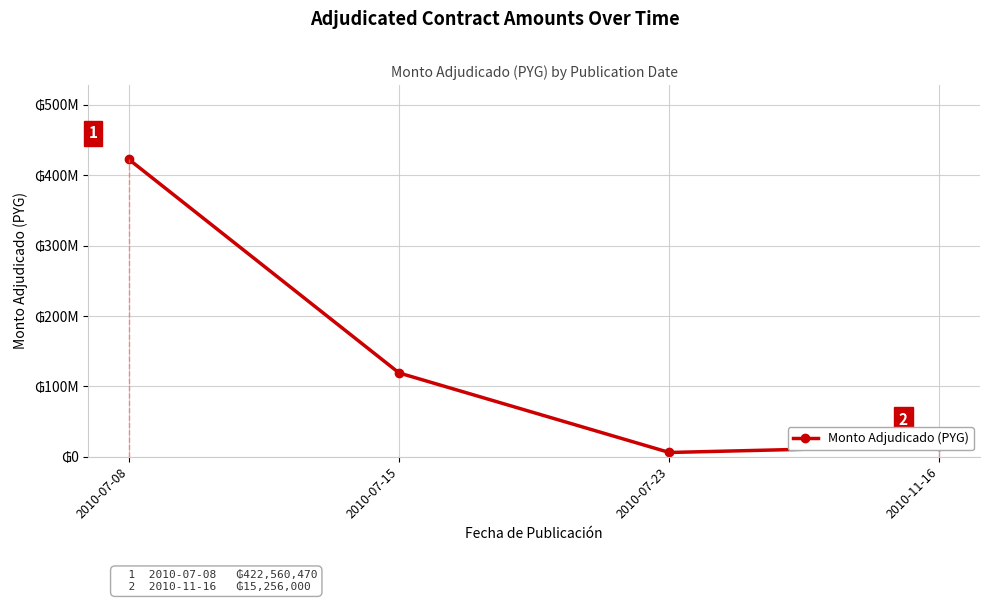

Is this an area chart (filled region under the line)?

No